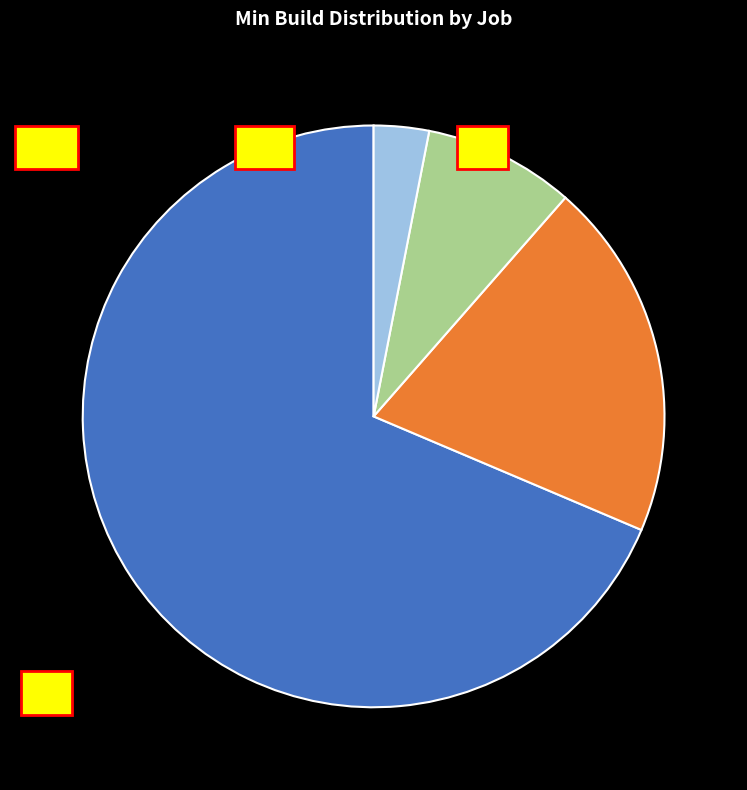

Approximately how many times larger is the value at master compared to v12.0?

8.2